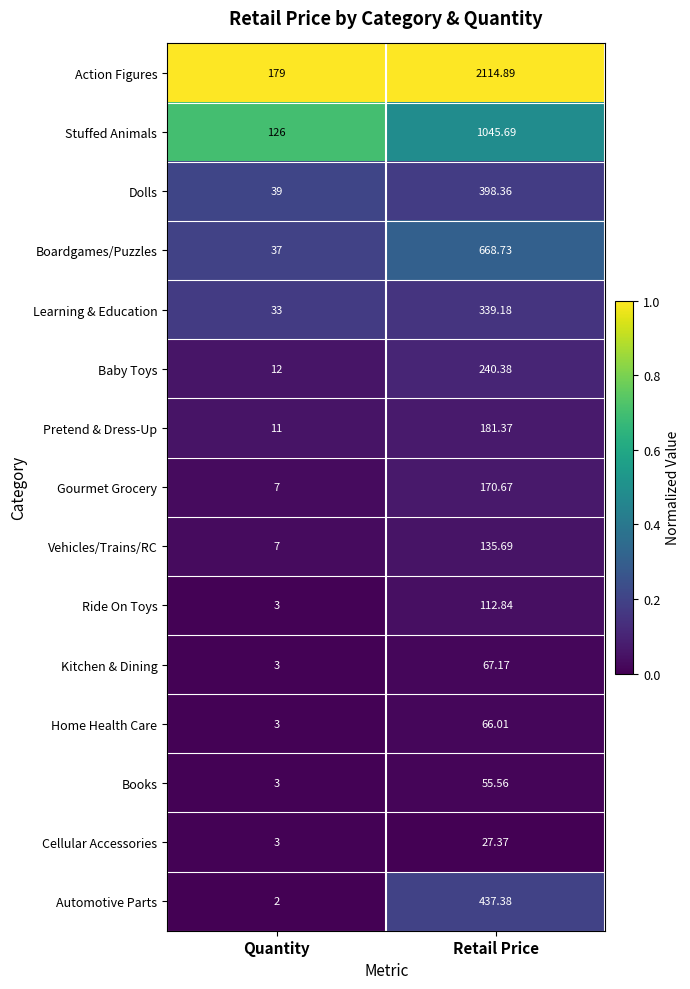

Between Quantity and Retail Price, which series saw the biggest shift?

Action Figures